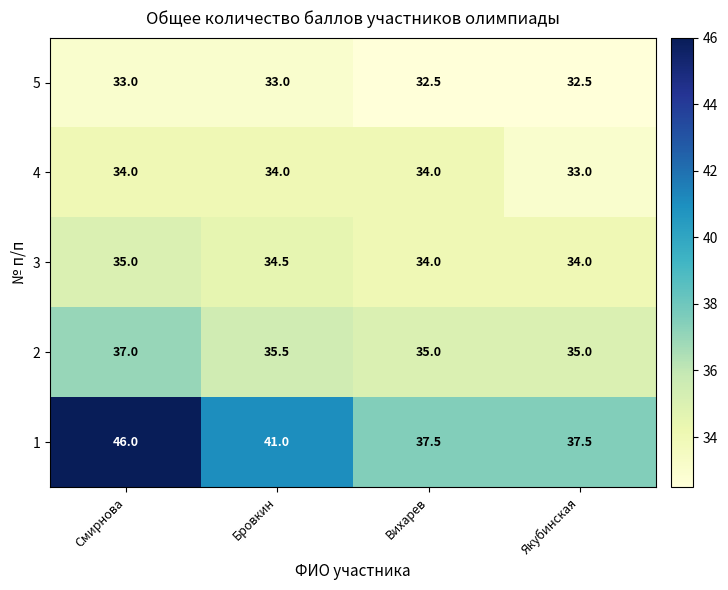

What is the sum of the 3 values at Смирнова and Якубинская?

69.0